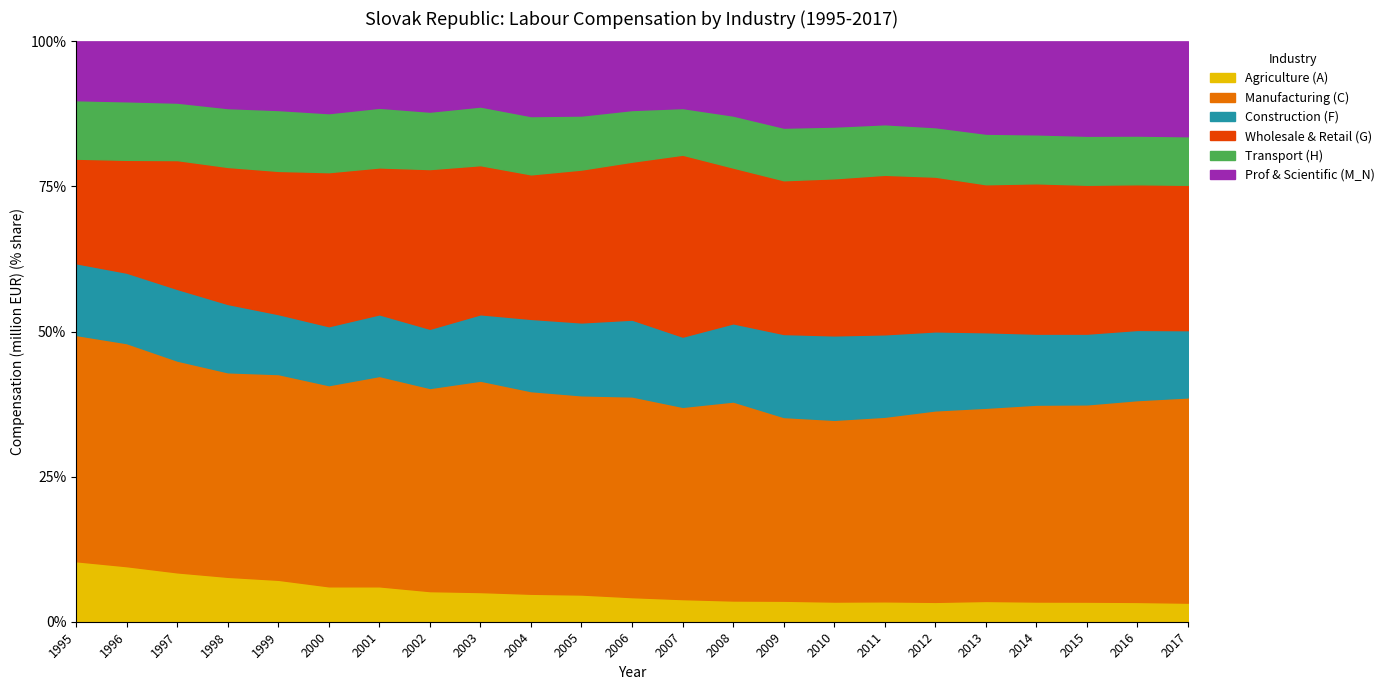

At which category is the sum across all series the highest?

2017